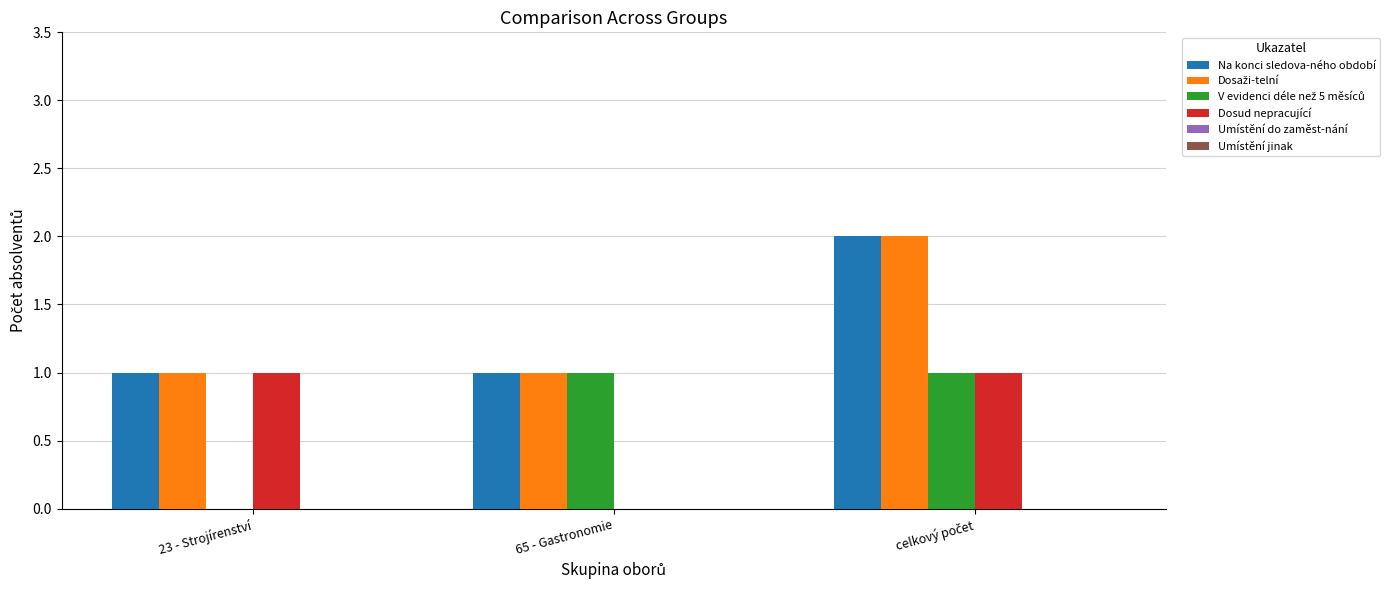

The value of Dosud nepracující at 65 - Gastronomie is 0. True or false?

True